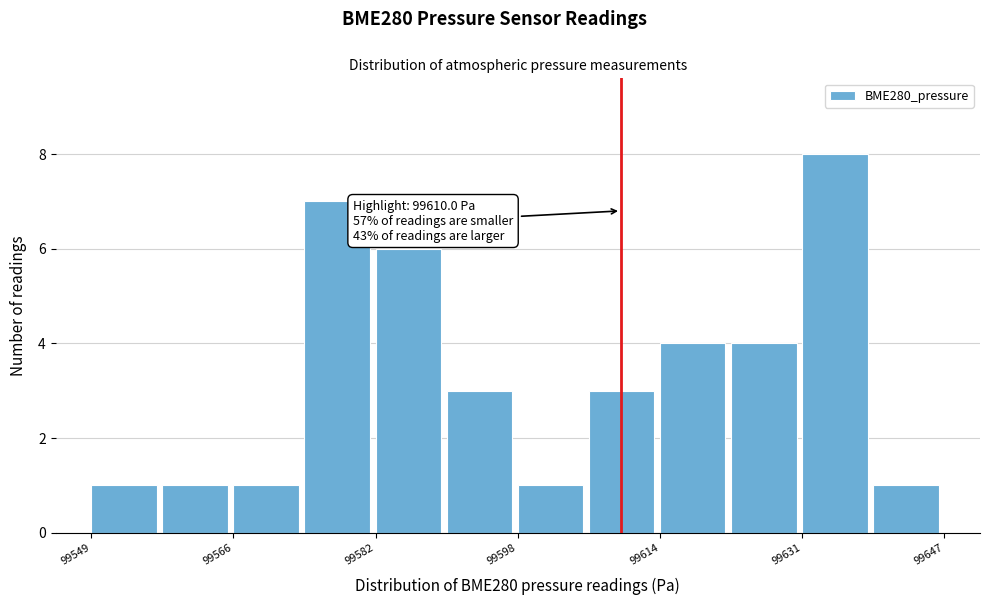

Over which range of the x-axis is the bar tallest?

99630 to 99638